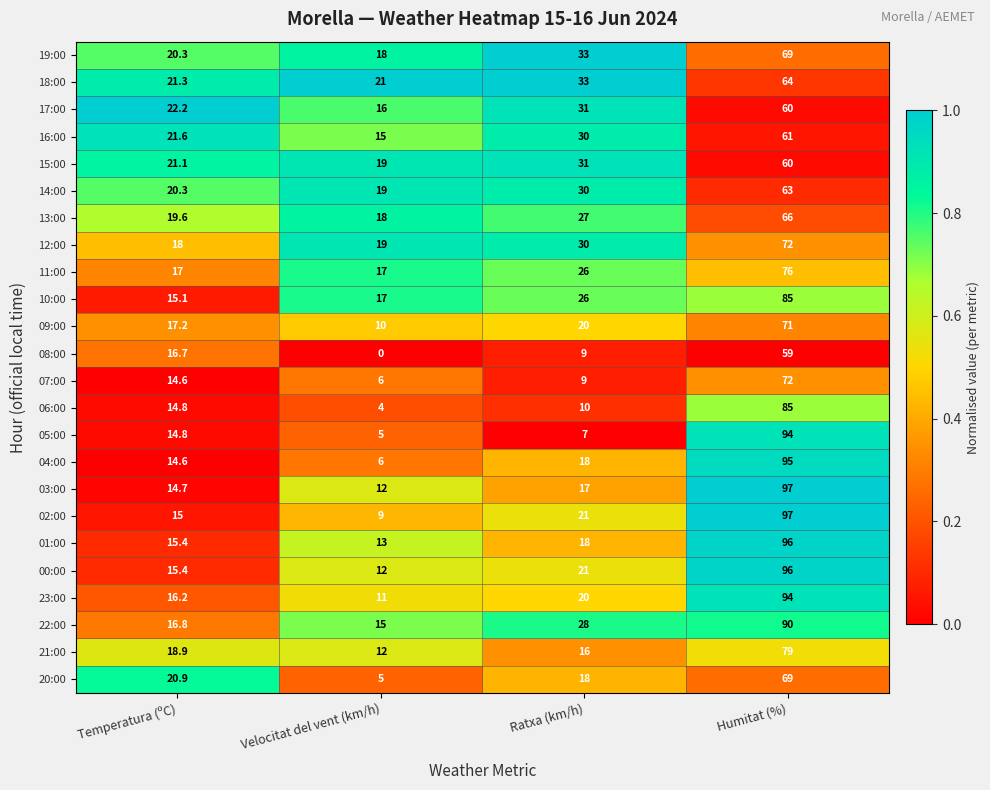

Rank the categories by 10:00 value from lowest to highest.

Temperatura (ºC), Velocitat del vent (km/h), Ratxa (km/h), Humitat (%)